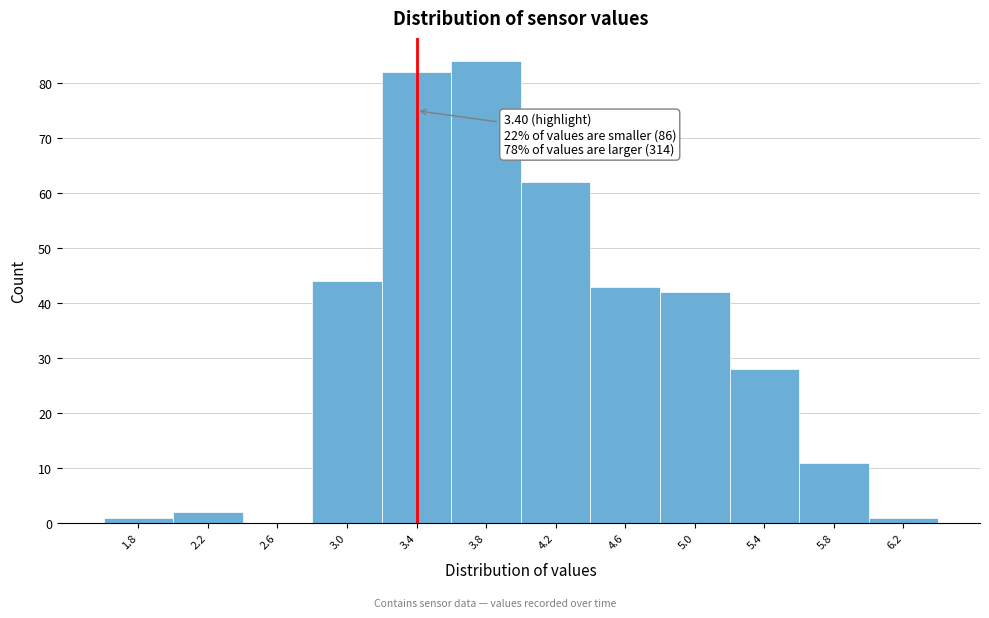

Which range on the x-axis has the tallest bar?

3.6 to 4.0